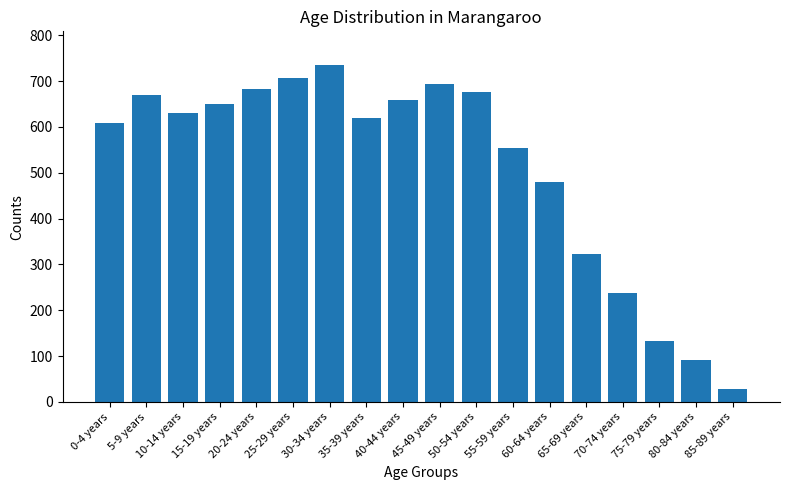

What is the difference between the second highest and minimum values?

679